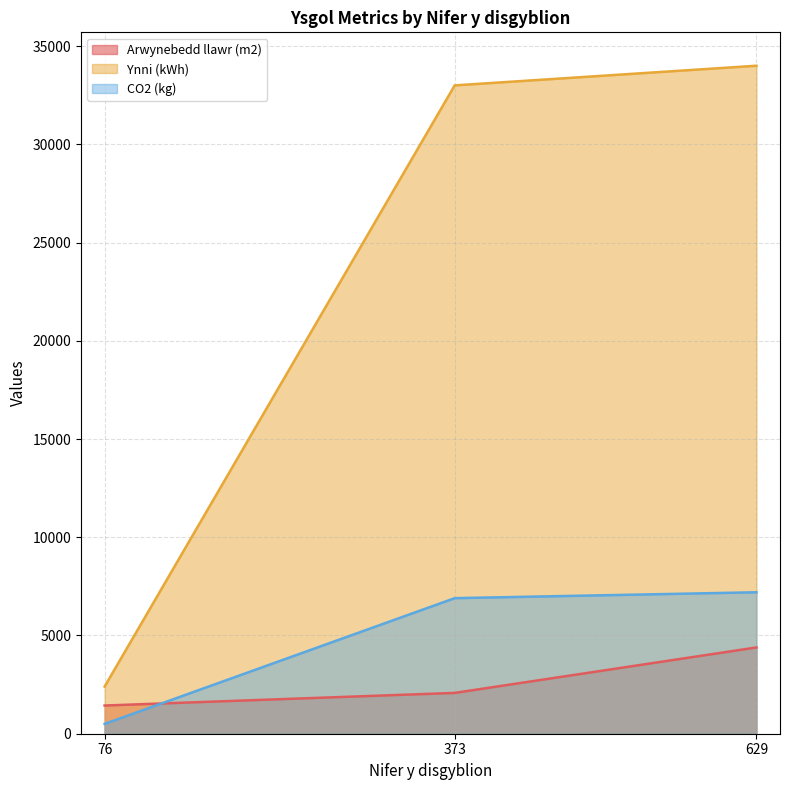

At which category is the sum across all series the highest?

629